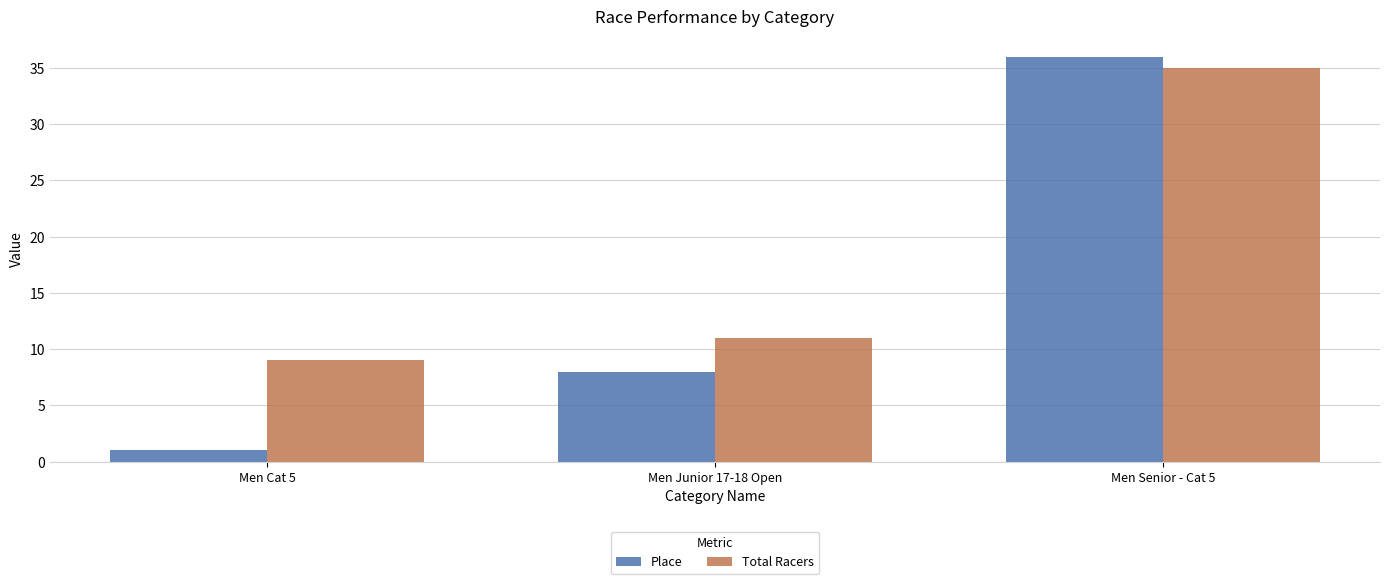

What is the difference between the maximum and minimum values in the Total Racers series?

26